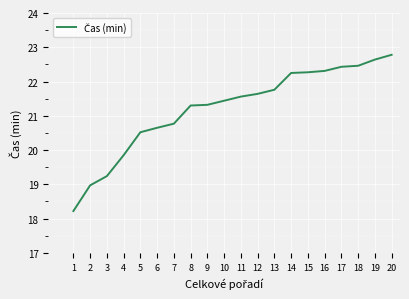

The value at 7 is 11.5. True or false?

False